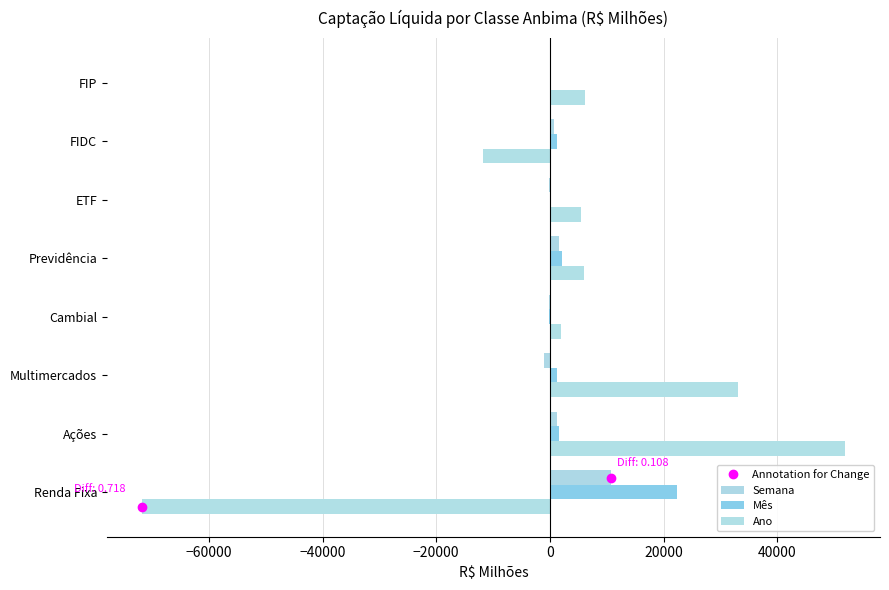

How many series are shown in this chart?

3